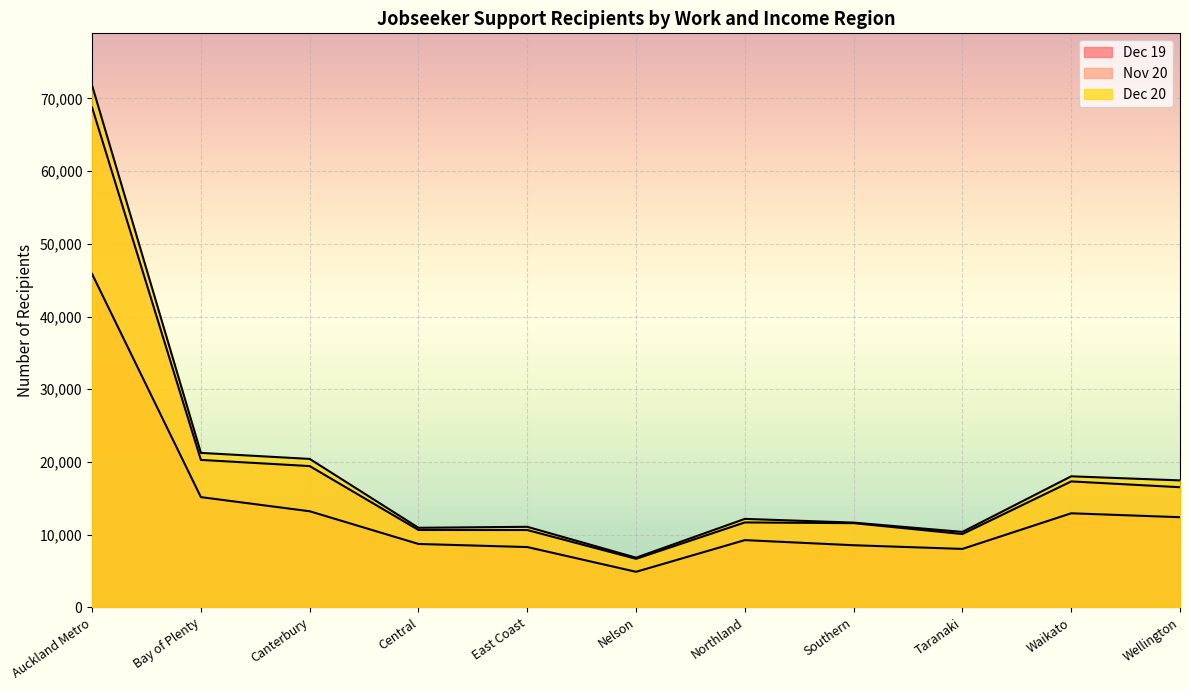

What is the total value across all series at Bay of Plenty?

56686